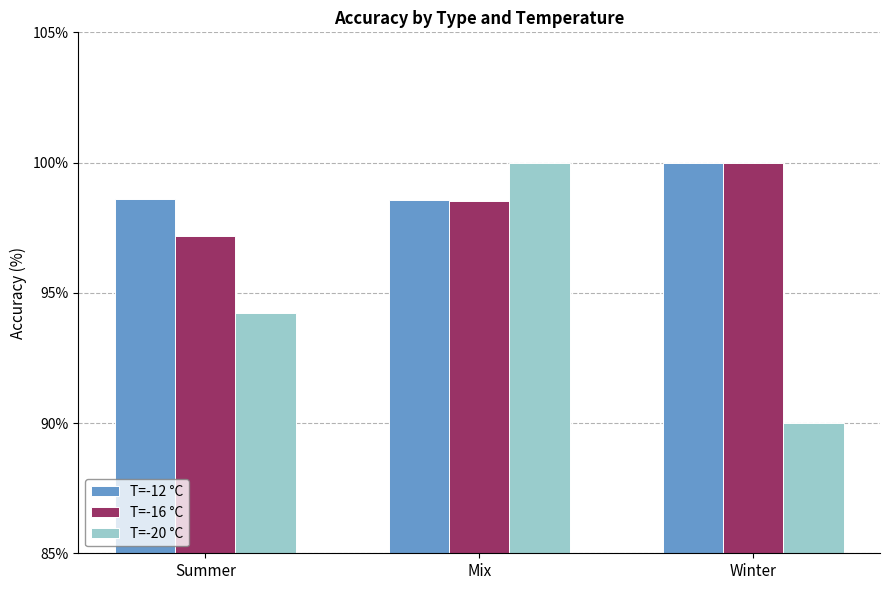

Which series has the largest total across all categories?

T=-12 °C